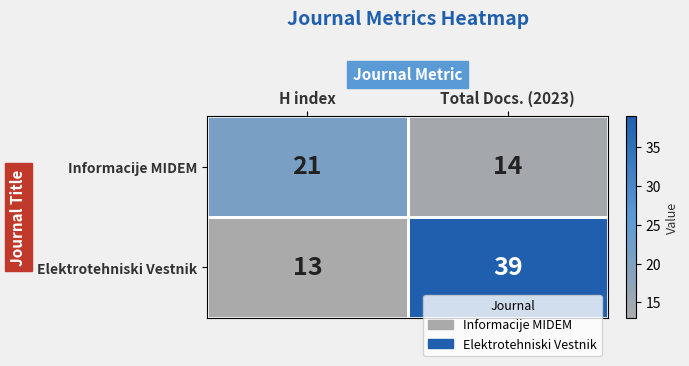

What is the total value across all series at Total Docs. (2023)?

53